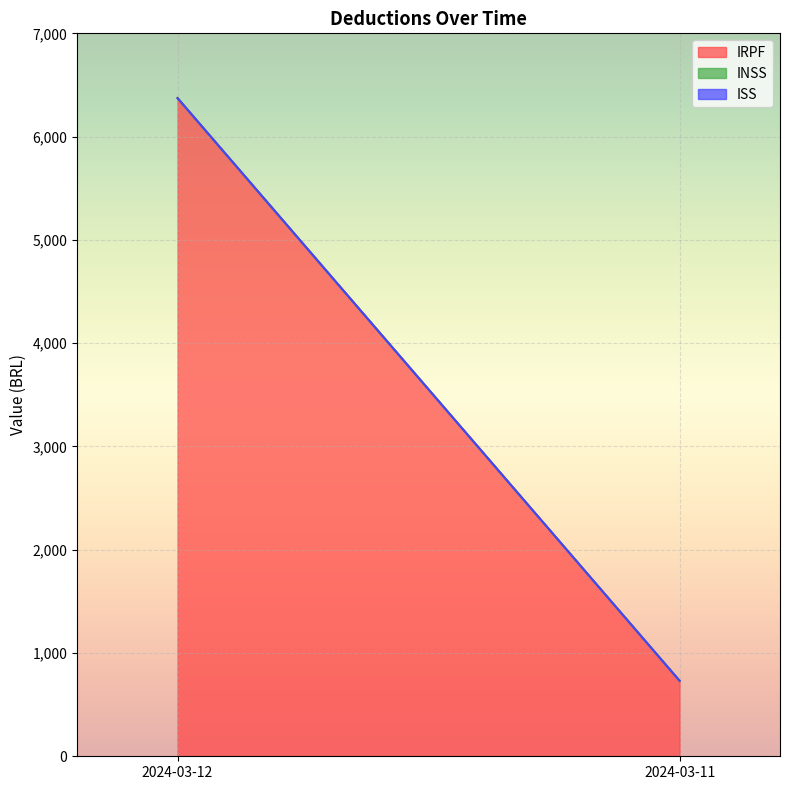

Reading left to right, what are all the values shown in this chart?

IRPF: 6372.6	730.7
INSS: 0.0	0.0
ISS: 0.0	0.0